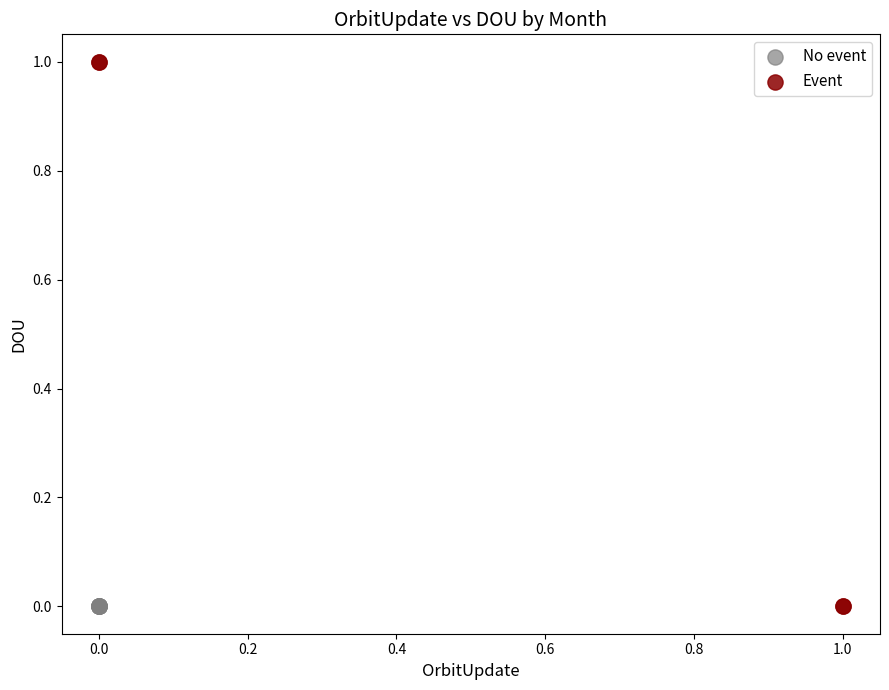

Which series reaches the maximum Y coordinate?

Event